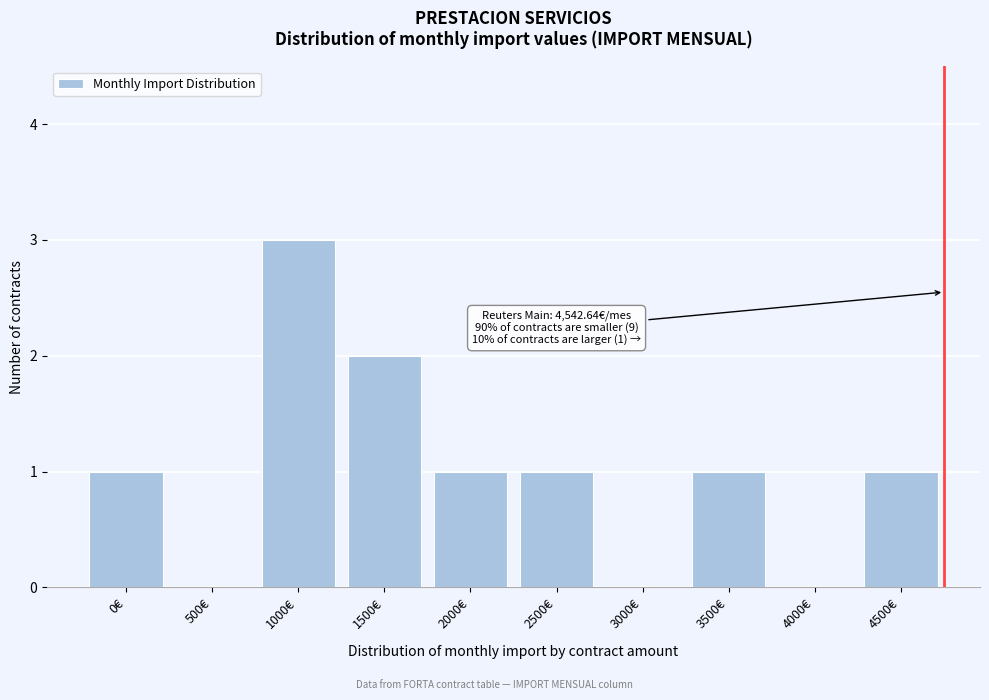

Reading right to left, list all the values displayed in this chart.

4500€=1	4000€=0	3500€=1	3000€=0	2500€=1	2000€=1	1500€=2	1000€=3	500€=0	0€=1